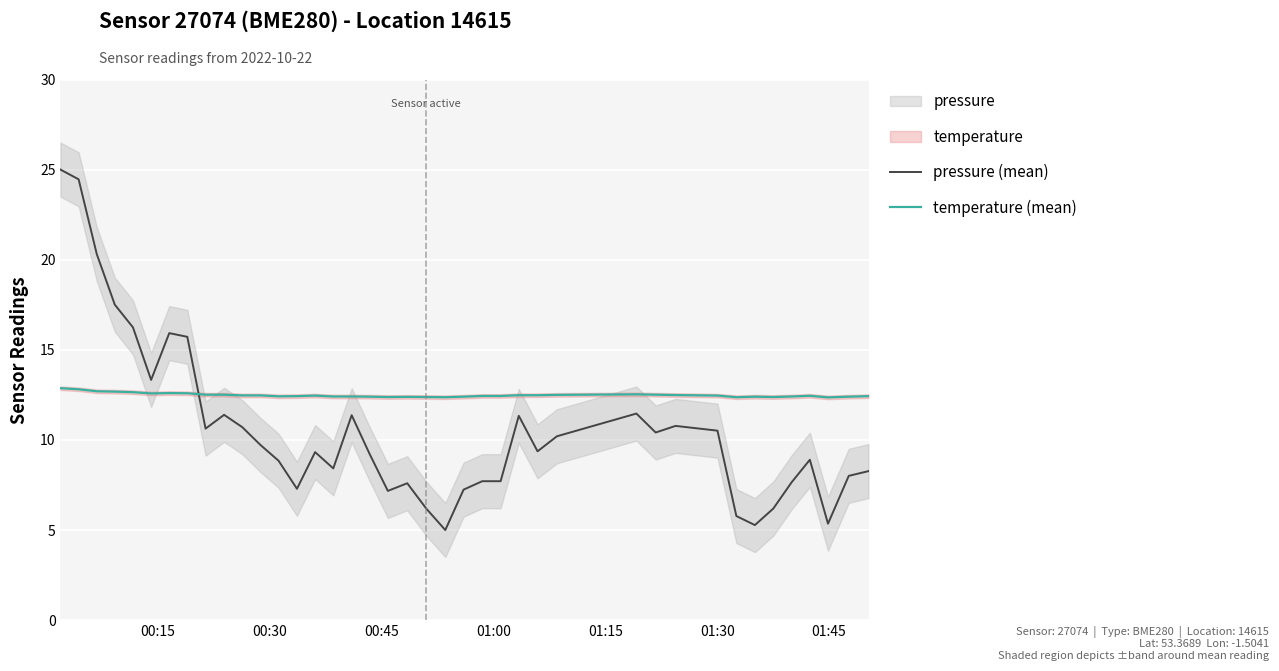

What is the highest value of the temperature (mean) series?

12.9